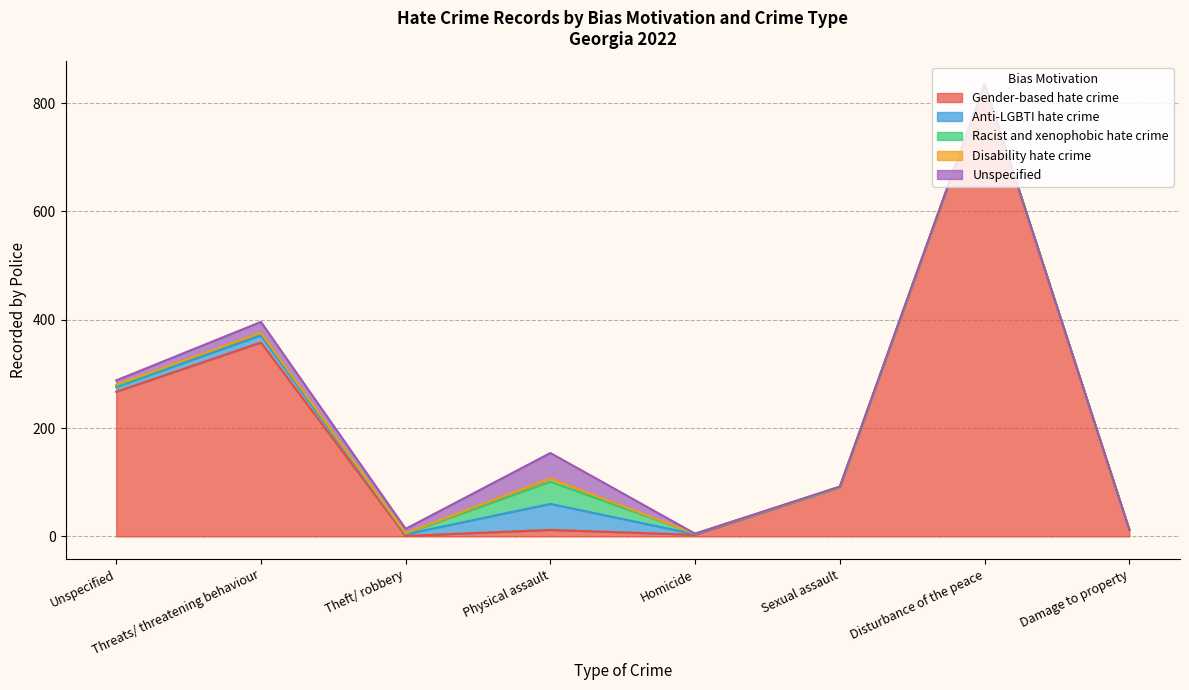

Reading left to right, list all the values displayed in this chart.

Gender-based hate crime: Unspecified=267	Threats/ threatening behaviour=358	Theft/ robbery=1	Physical assault=12	Homicide=3	Sexual assault=91	Disturbance of the peace=835	Damage to property=12
Anti-LGBTI hate crime: Unspecified=9	Threats/ threatening behaviour=13	Theft/ robbery=3	Physical assault=48	Homicide=1	Sexual assault=0	Disturbance of the peace=0	Damage to property=0
Racist and xenophobic hate crime: Unspecified=2	Threats/ threatening behaviour=5	Theft/ robbery=1	Physical assault=41	Homicide=1	Sexual assault=0	Disturbance of the peace=0	Damage to property=0
Disability hate crime: Unspecified=2	Threats/ threatening behaviour=0	Theft/ robbery=1	Physical assault=6	Homicide=0	Sexual assault=1	Disturbance of the peace=0	Damage to property=0
Unspecified: Unspecified=8	Threats/ threatening behaviour=20	Theft/ robbery=8	Physical assault=47	Homicide=0	Sexual assault=0	Disturbance of the peace=0	Damage to property=0